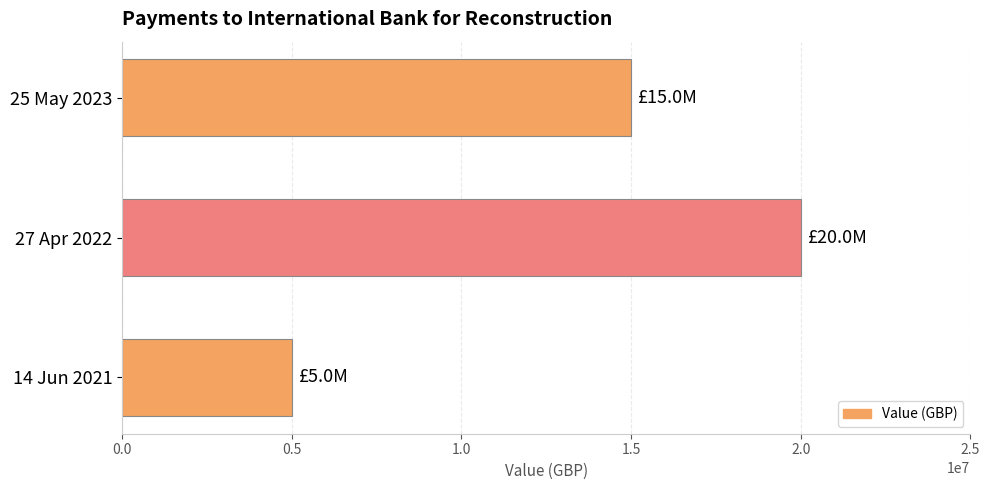

Are the bars grouped side by side (vs. stacked)?

No